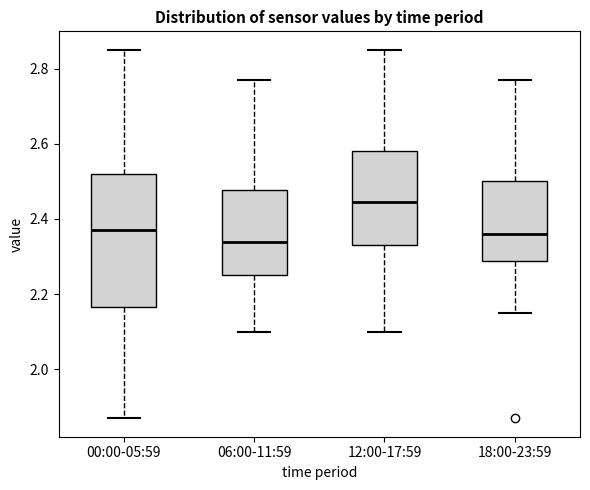

Reading left to right, transcribe this box plot: for each box, give where its median line is, the range the box spans, and where its two whiskers end, as read against the y-axis. The values are not printed on the chart, so give them approximately, as read against the axis.

00:00-05:59: median 2.38, box 2.16 to 2.52, whiskers 1.88 to 2.86
06:00-11:59: median 2.34, box 2.26 to 2.48, whiskers 2.10 to 2.78
12:00-17:59: median 2.44, box 2.34 to 2.58, whiskers 2.10 to 2.86
18:00-23:59: median 2.36, box 2.28 to 2.50, whiskers 2.16 to 2.78